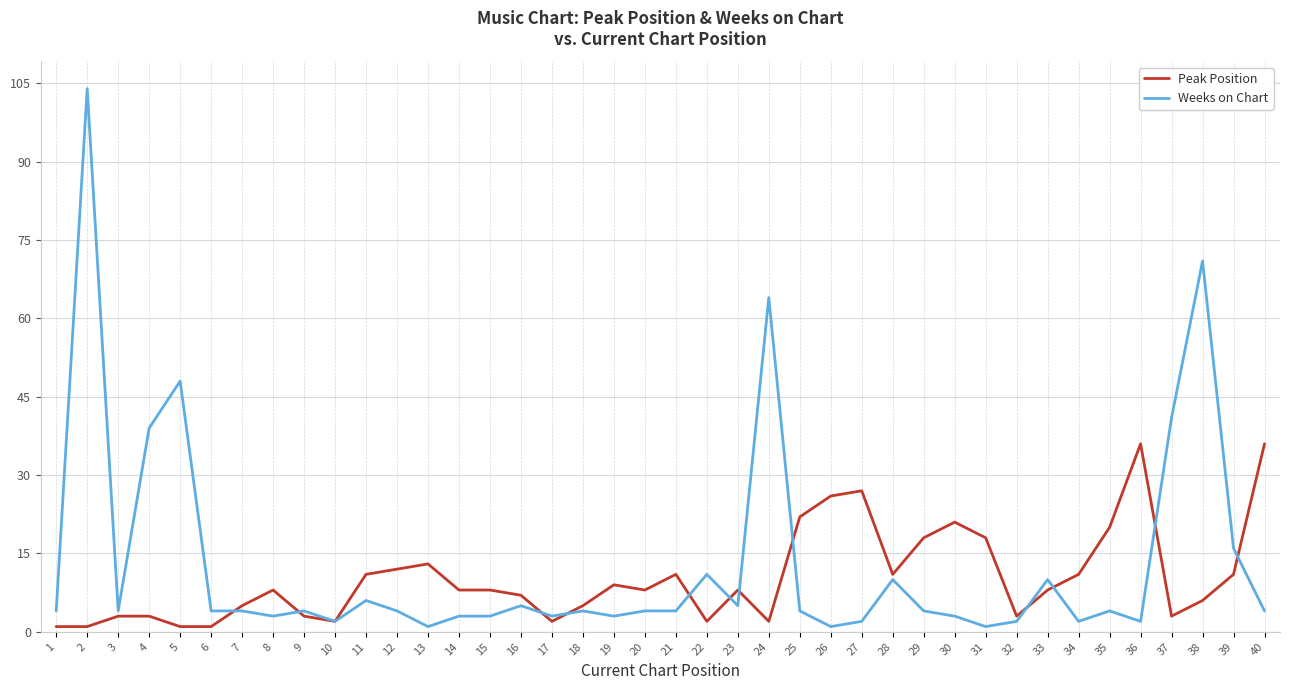

Rank the series by their maximum value, from highest to lowest.

Weeks on Chart, Peak Position